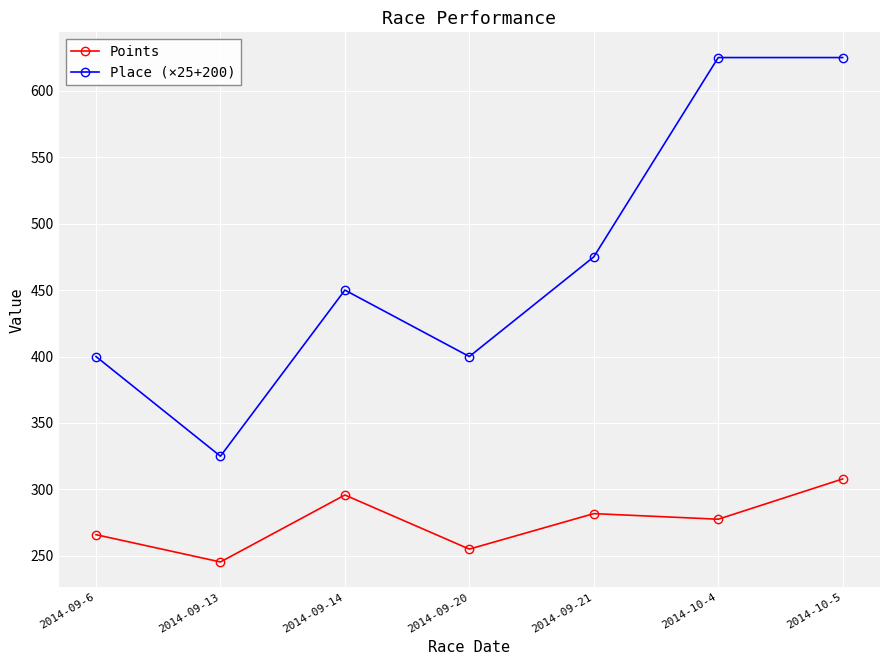

What is the minimum value shown in the chart?

245.4